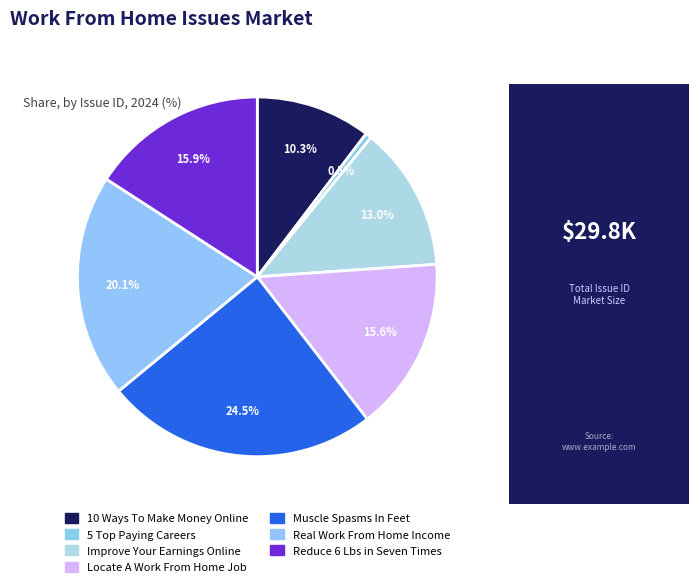

Count the number of slices in the pie.

7